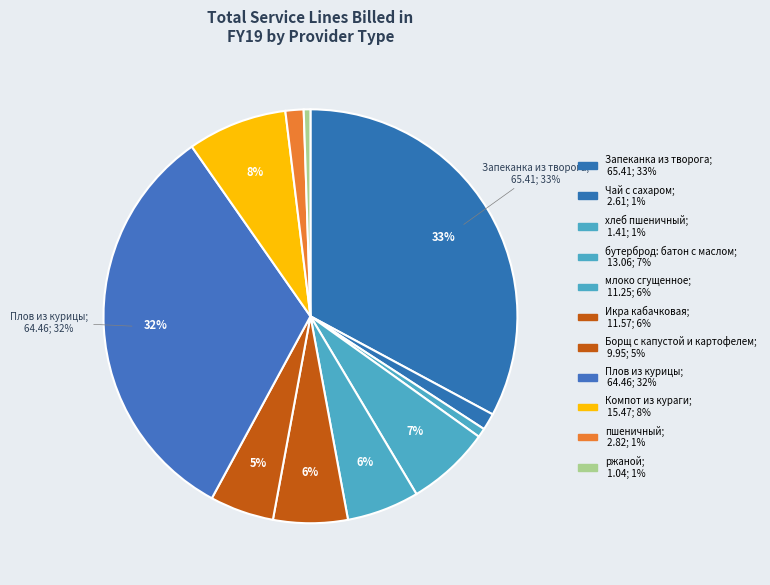

To the nearest percent, what portion does Чай с сахаром represent?

1%